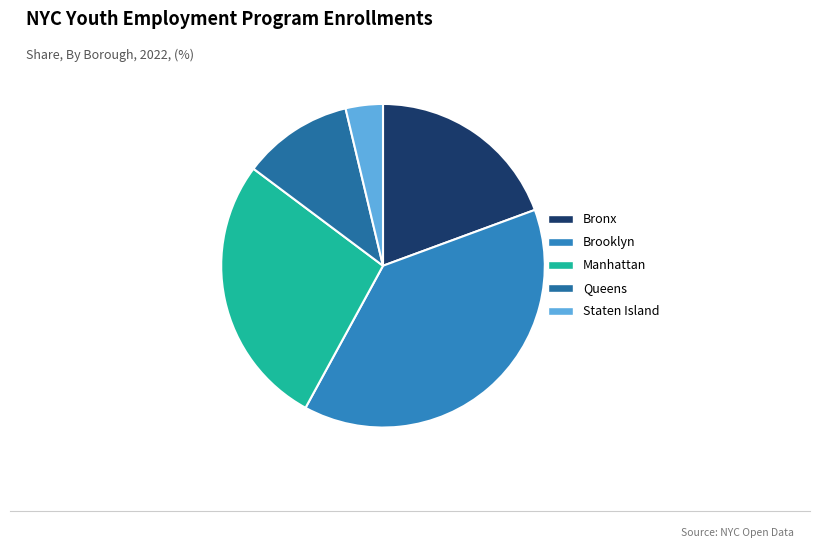

To the nearest percent, what is the difference between the largest and smallest slice percentages?

35%